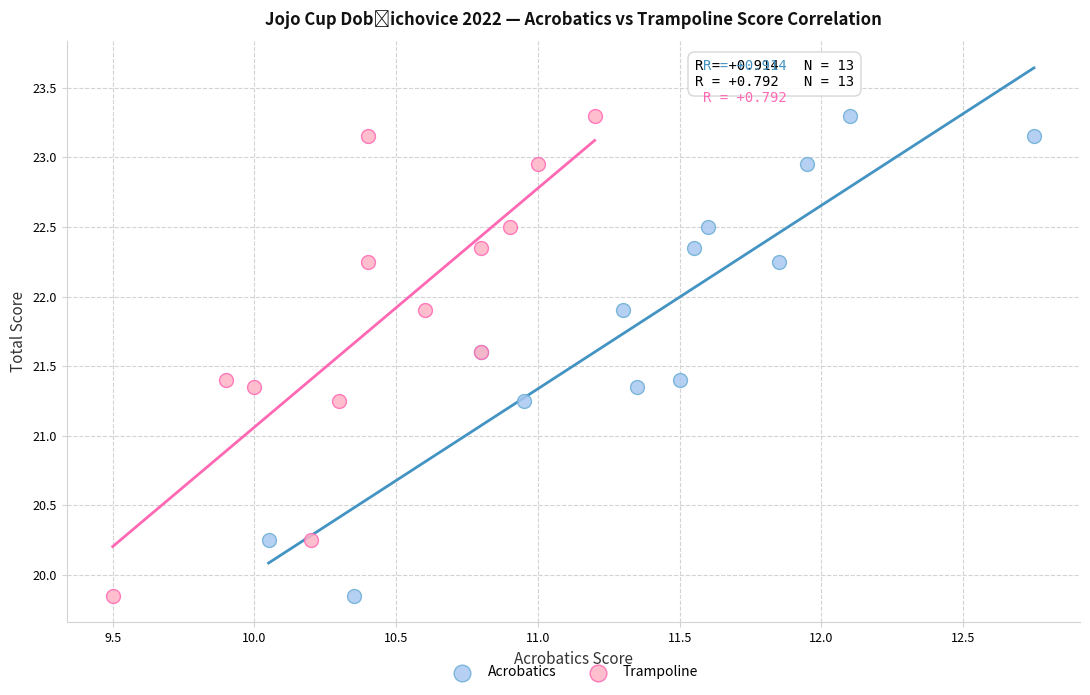

What are all the series names shown in the legend?

Acrobatics, Trampoline